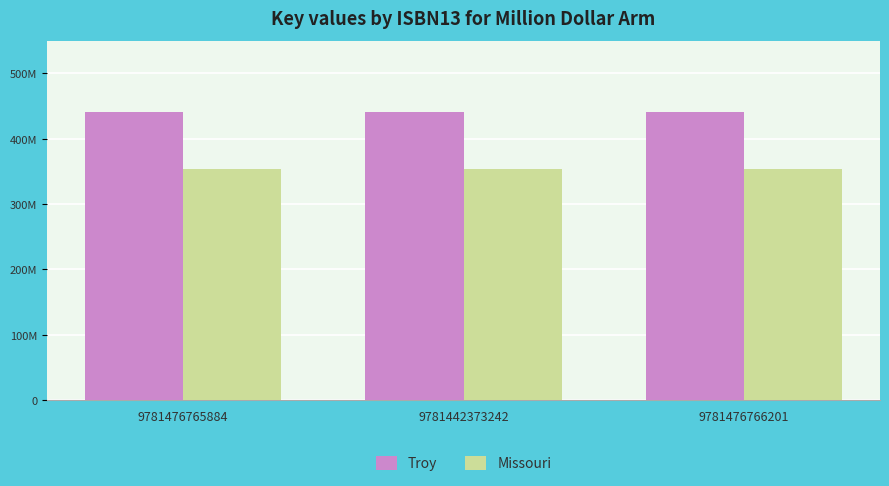

At how many categories does at least one series exceed 427788048?

3